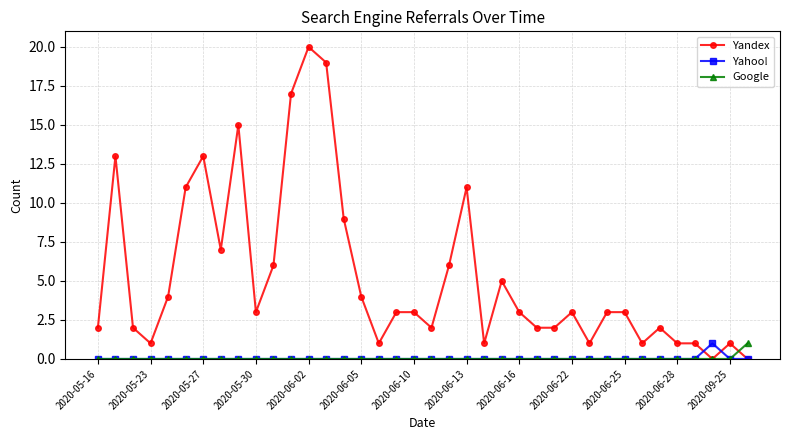

Which series has the largest total across all categories?

Yandex